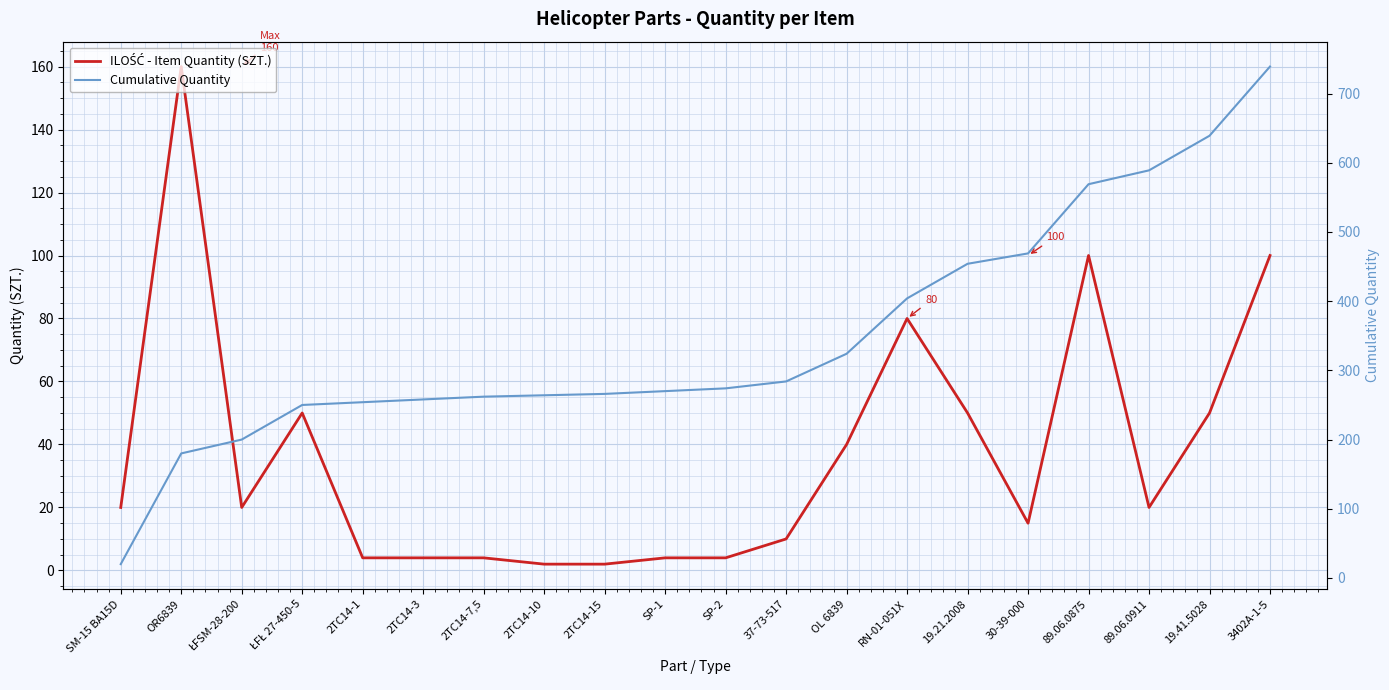

Rank the series at SP-2 from highest to lowest value.

Cumulative Quantity, ILOŚĆ - Item Quantity (SZT.)